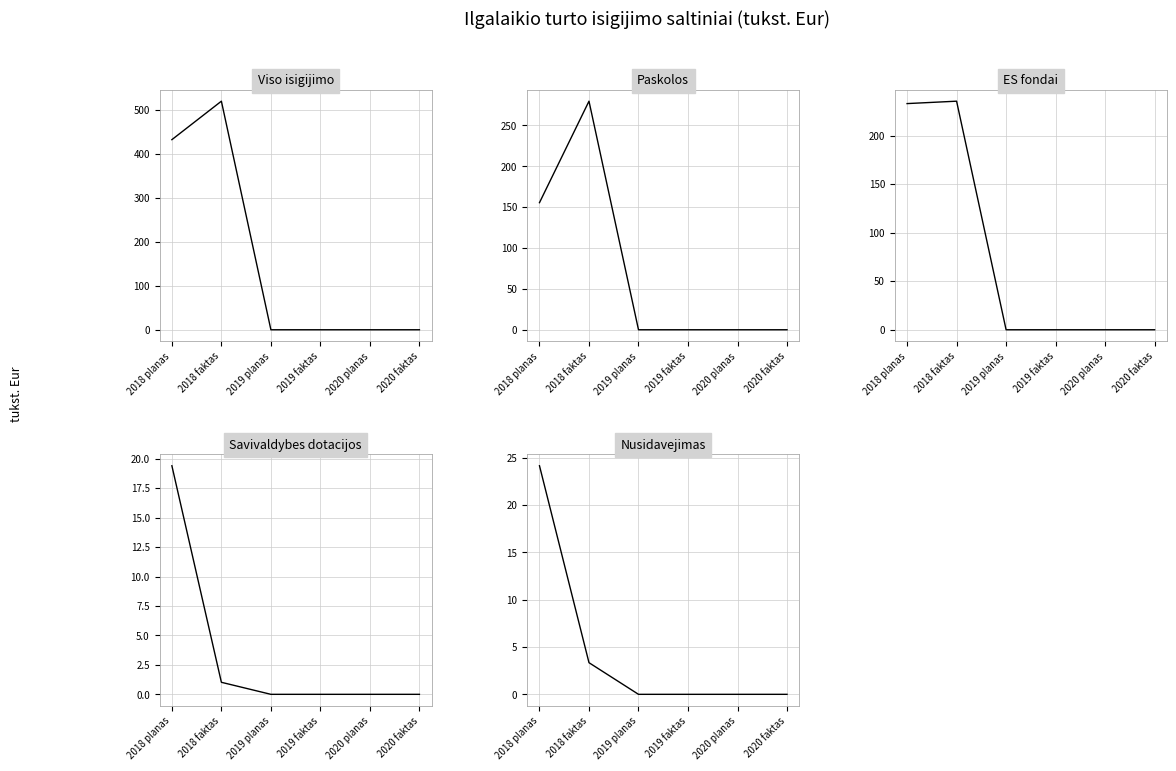

What is the difference between the maximum and minimum values in the Ilgalaikio turto nusidavejimo lesos series?

24.1